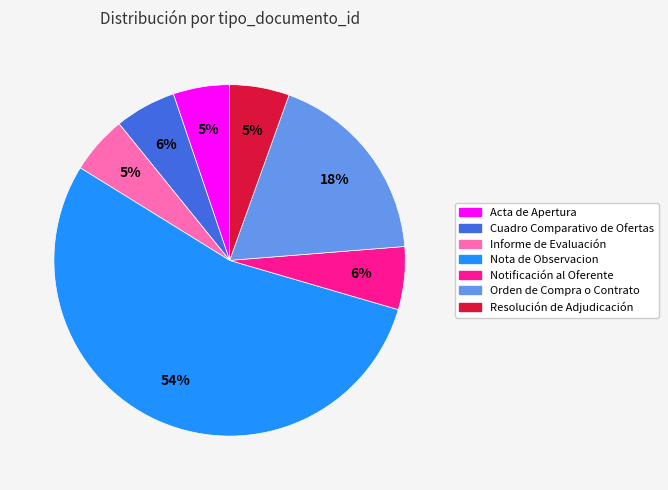

Count the number of slices in the pie.

7